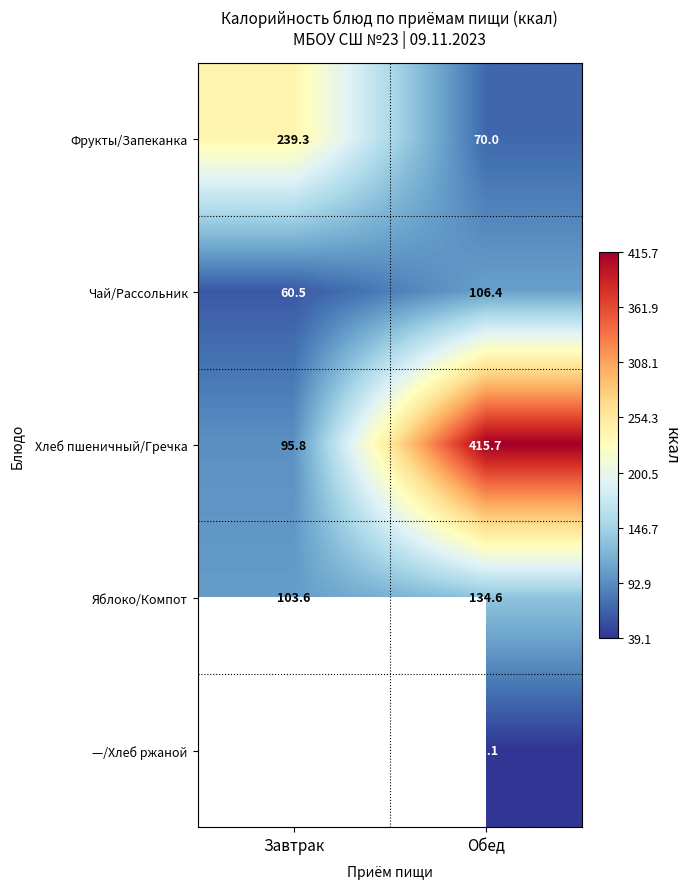

How many data points in Яблоко/Компот are above 134?

1